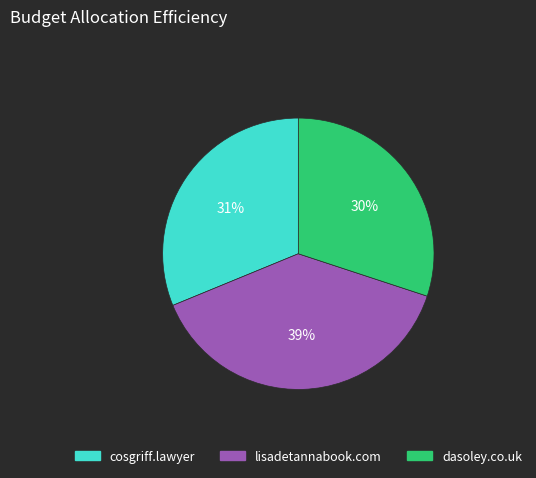

Between cosgriff.lawyer and dasoley.co.uk, which is larger?

cosgriff.lawyer